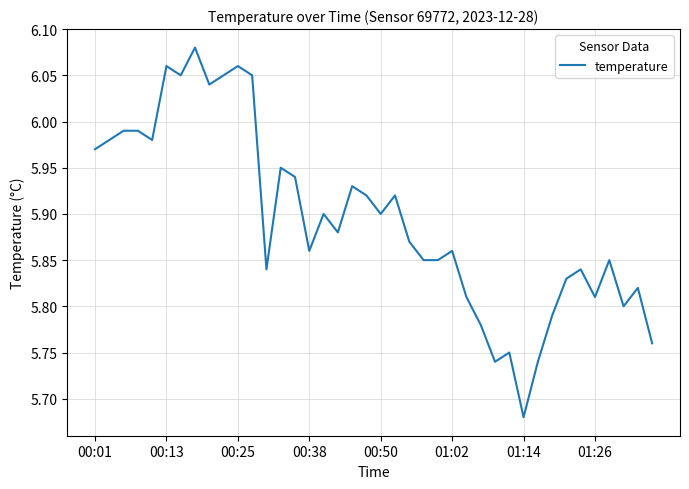

What is the difference between the maximum and minimum values?

0.4